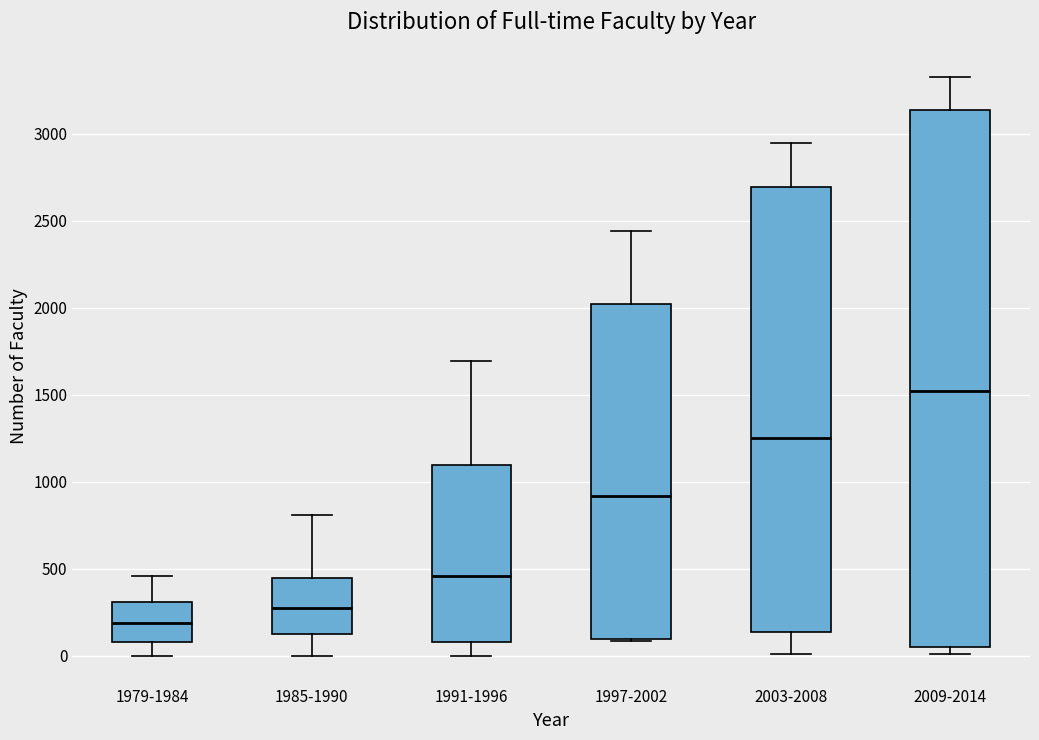

Reading left to right, transcribe this box plot: for each box, give where its median line is, the range the box spans, and where its two whiskers end, as read against the y-axis. The values are not printed on the chart, so give them approximately, as read against the axis.

1979-1984: median 200, box 100 to 300, whiskers 0 to 450
1985-1990: median 300, box 150 to 450, whiskers 0 to 800
1991-1996: median 450, box 100 to 1100, whiskers 0 to 1700
1997-2002: median 900, box 100 to 2000, whiskers 100 to 2450
2003-2008: median 1250, box 150 to 2700, whiskers 0 to 2950
2009-2014: median 1500, box 50 to 3150, whiskers 0 to 3300